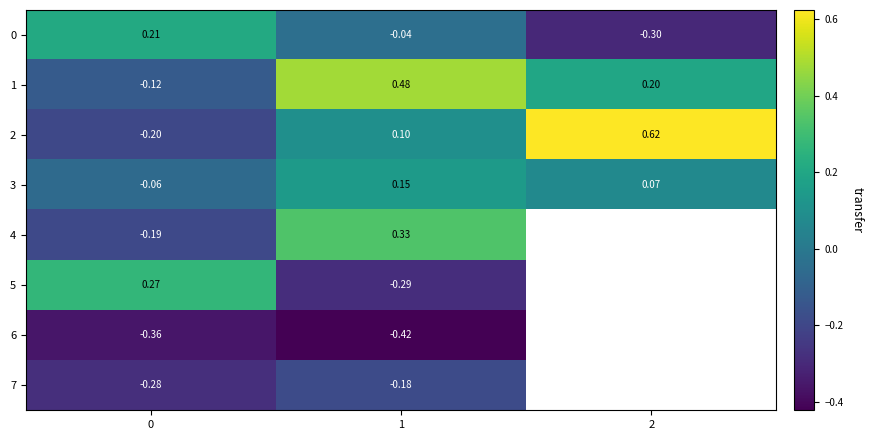

How many values in 0 are above zero?

1